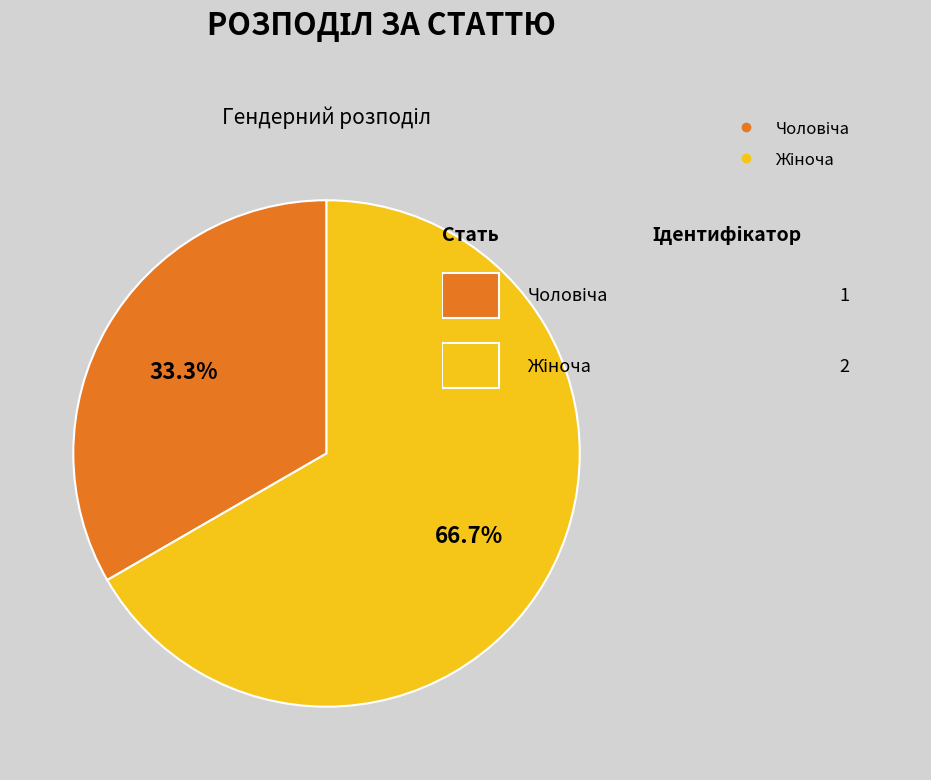

Is there any slice that represents more than half of the pie?

Yes